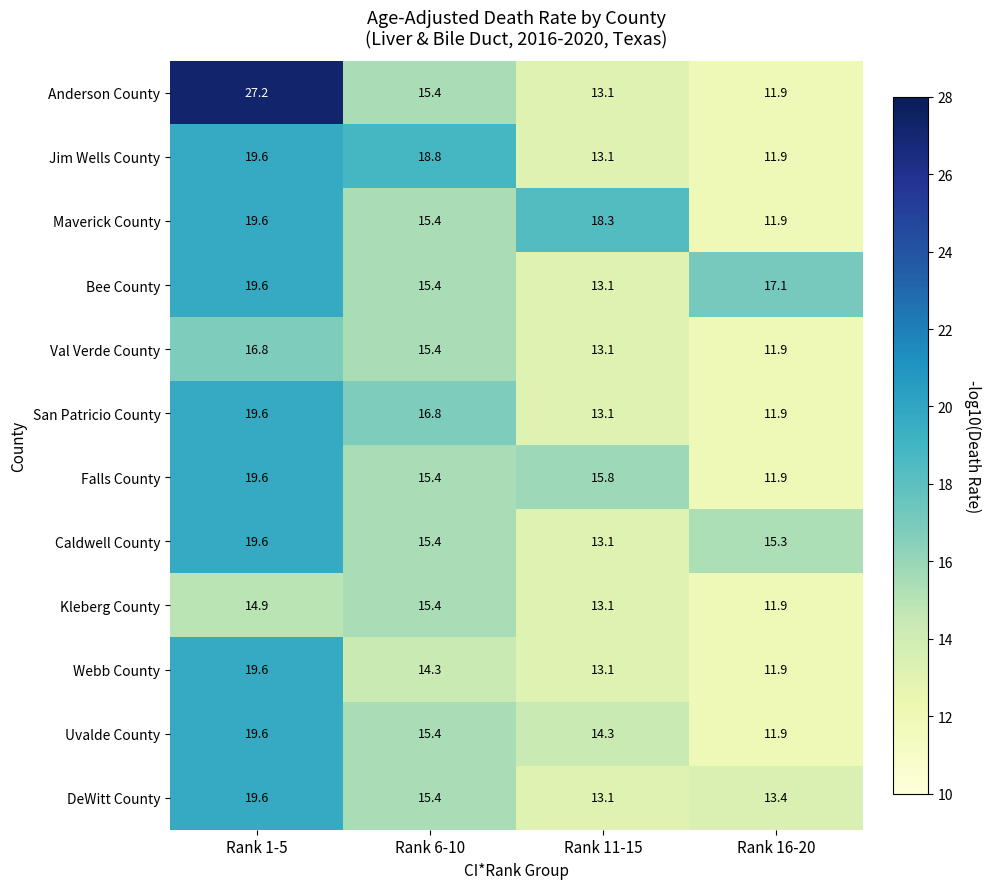

What is the difference between the Falls County values at Rank 1-5 and Rank 11-15?

3.8